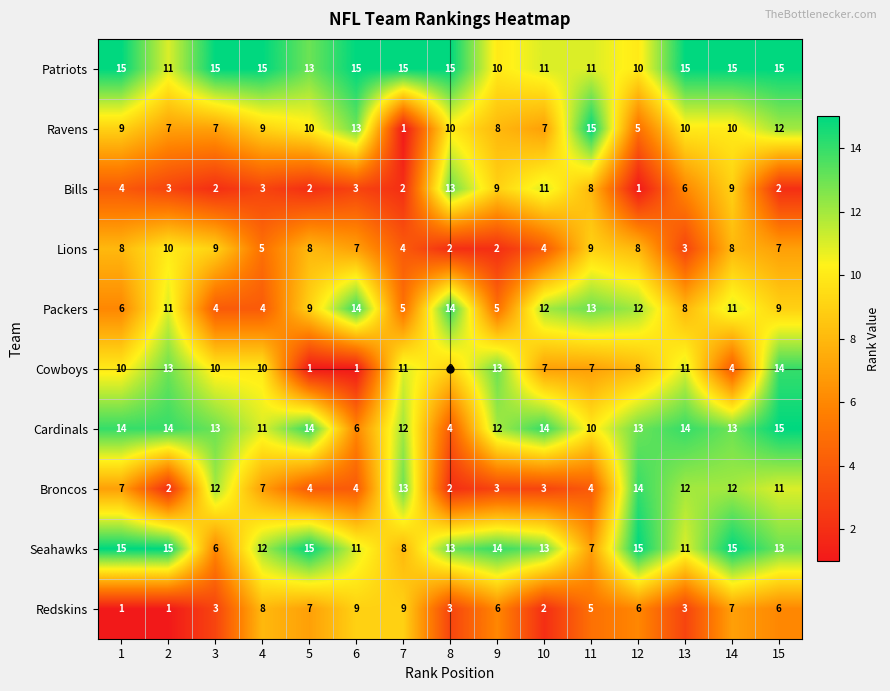

Rank the series at 3 from highest to lowest value.

Patriots, Cardinals, Broncos, Cowboys, Lions, Ravens, Seahawks, Packers, Redskins, Bills